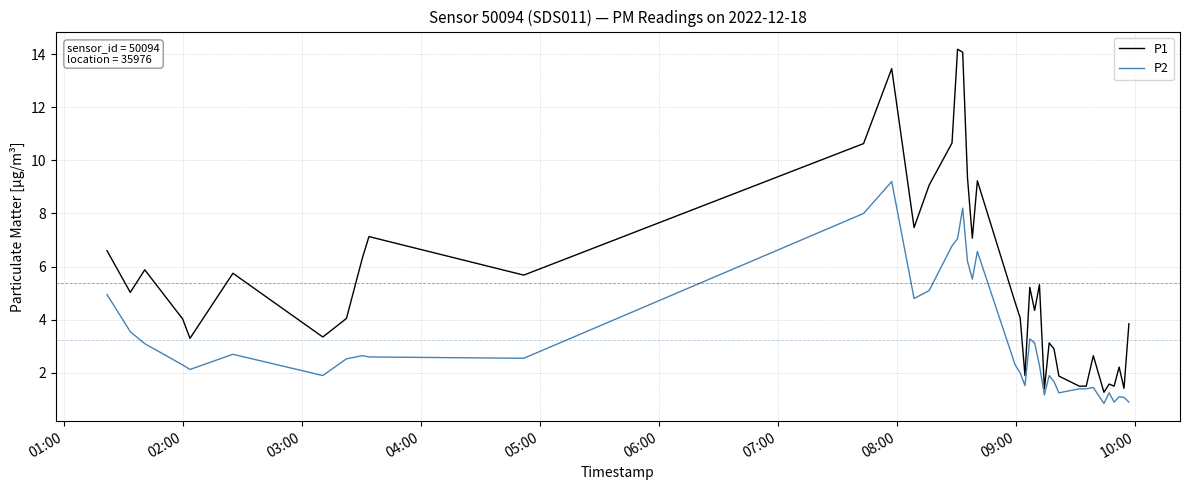

Which series has the widest spread of values?

P1